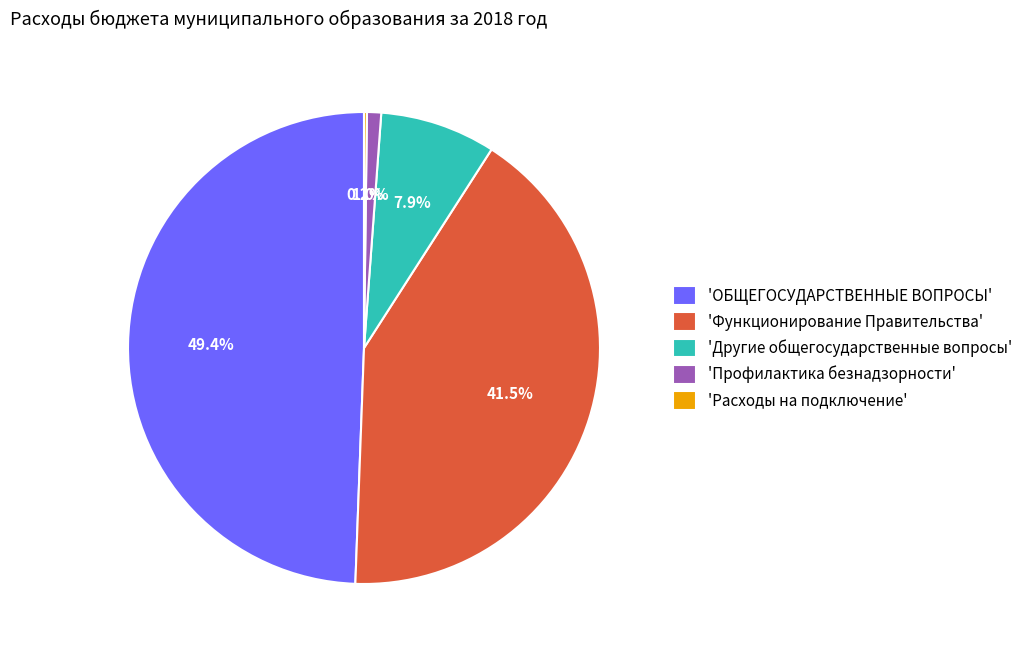

Between 'Функционирование Правительства' and 'Профилактика безнадзорности', which is larger?

'Функционирование Правительства'